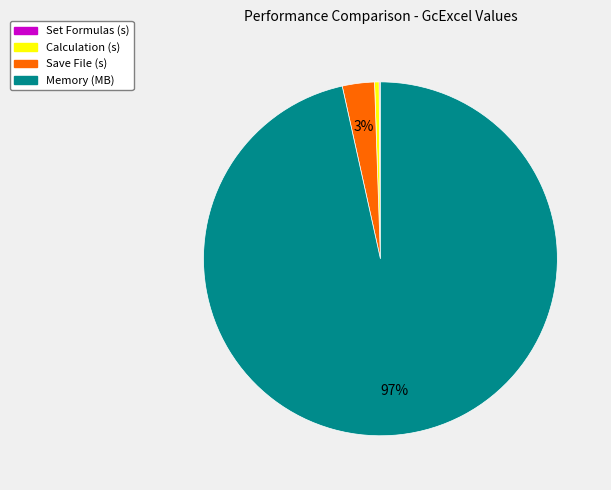

Combined, do Calculation (s) and Memory (MB) account for over 50%?

Yes